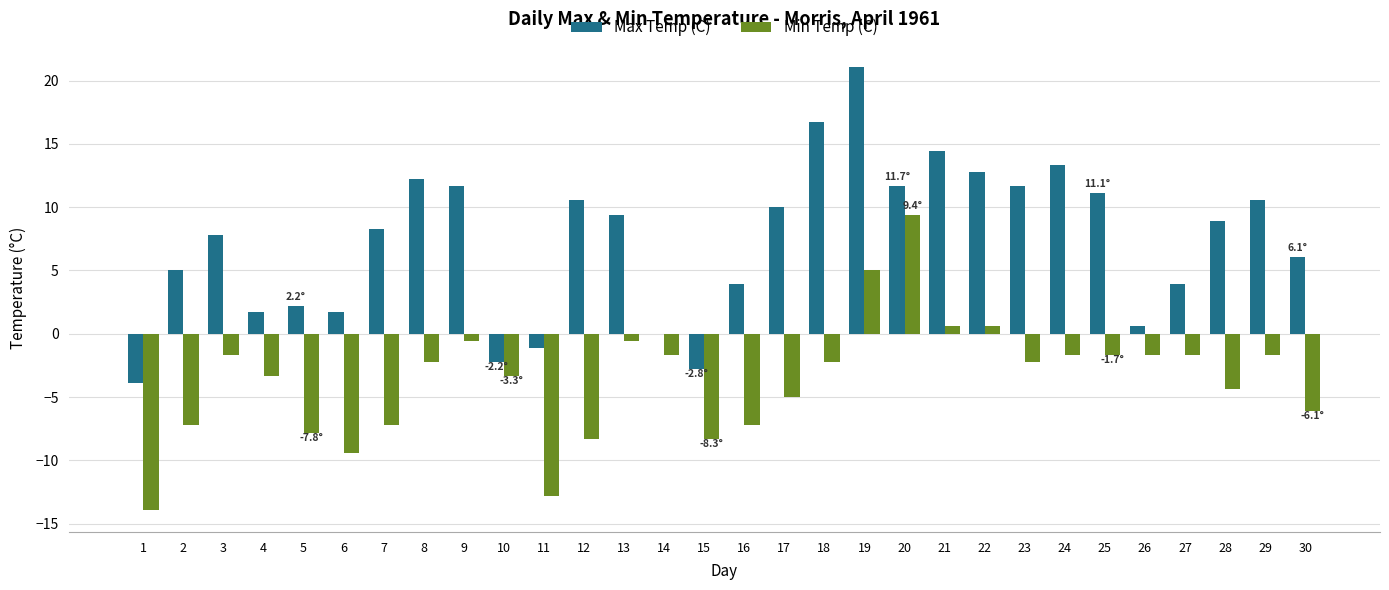

What is the maximum value for Min Temp (C)?

9.4